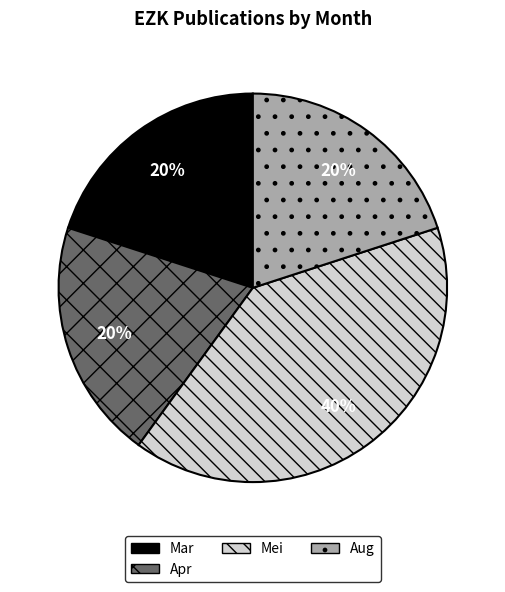

To the nearest percent, what portion does Aug represent?

20%